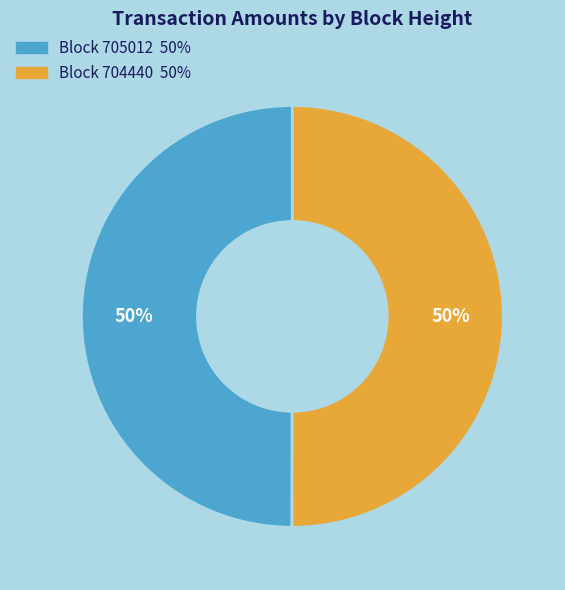

To the nearest percent, what is the average slice percentage?

50%